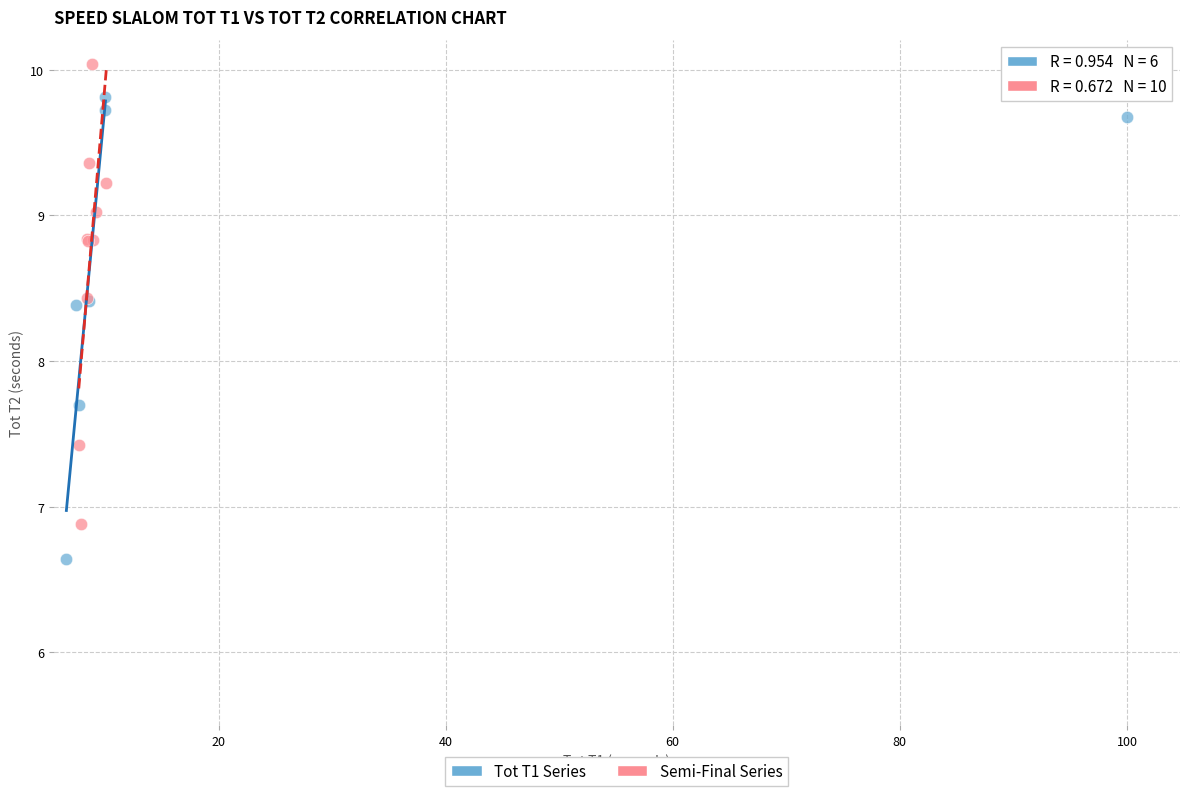

Which series reaches the maximum Y coordinate?

Semi-Final Series